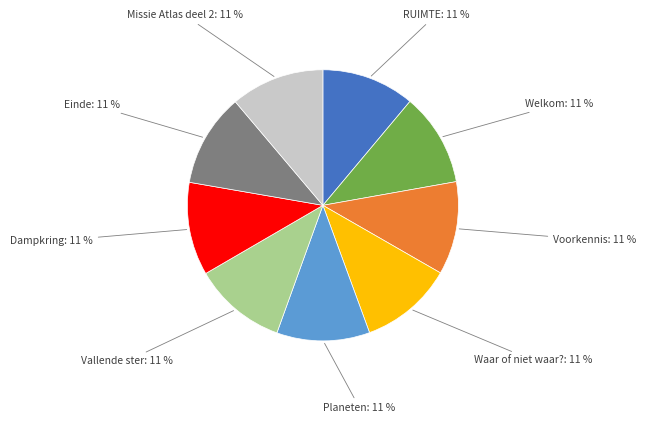

Is the sum of Vallende ster and Missie Atlas deel 2 greater than half?

No